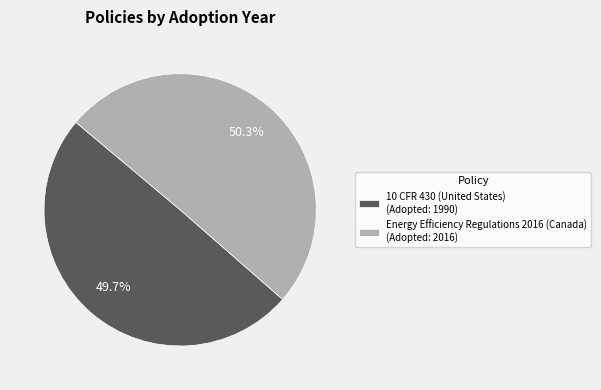

To the nearest percent, what is the average slice percentage?

50%